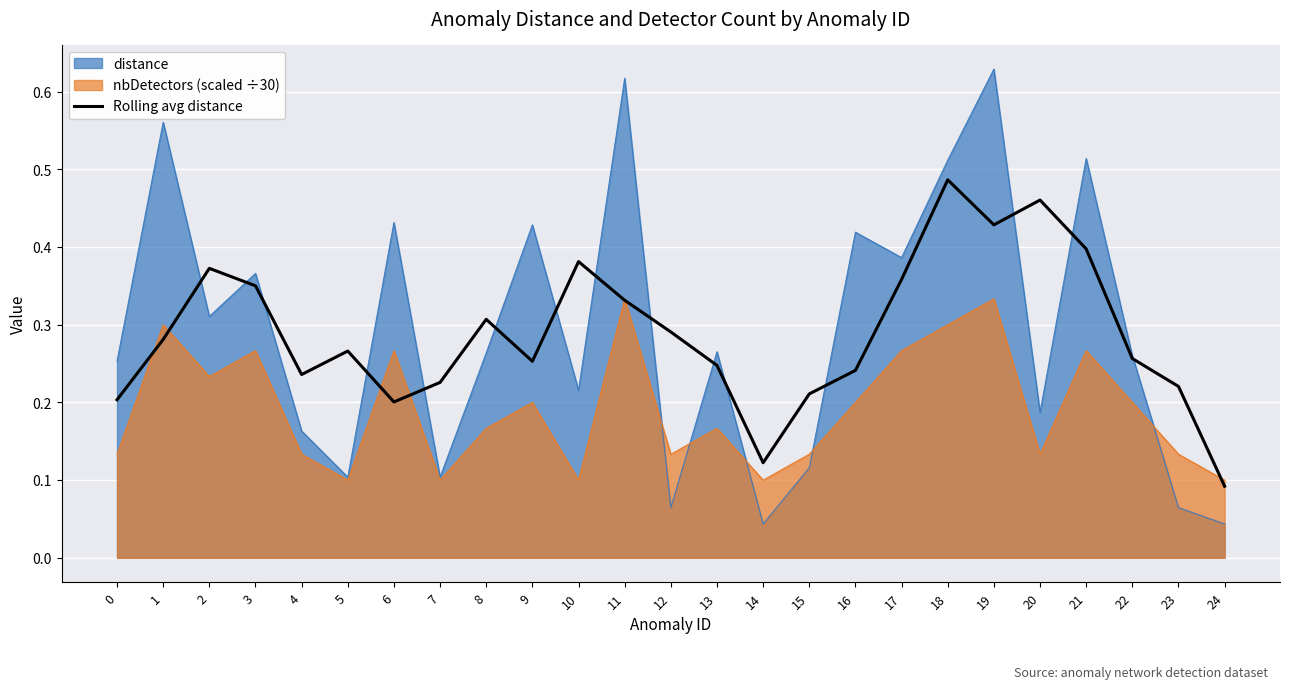

The value at 1 is 0.3. True or false?

True